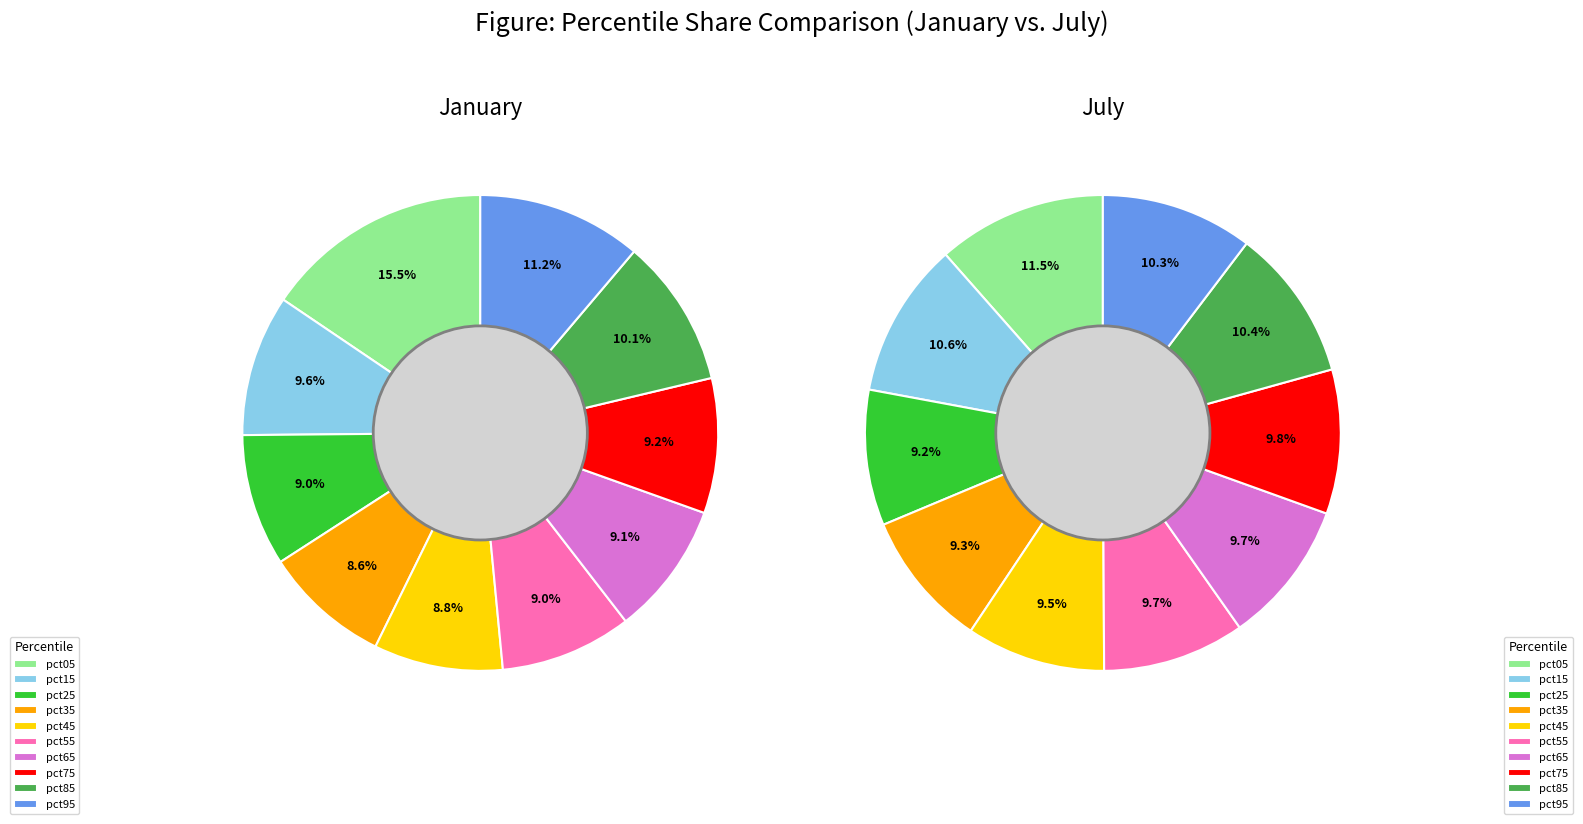

Is there any slice that represents more than half of the pie?

No